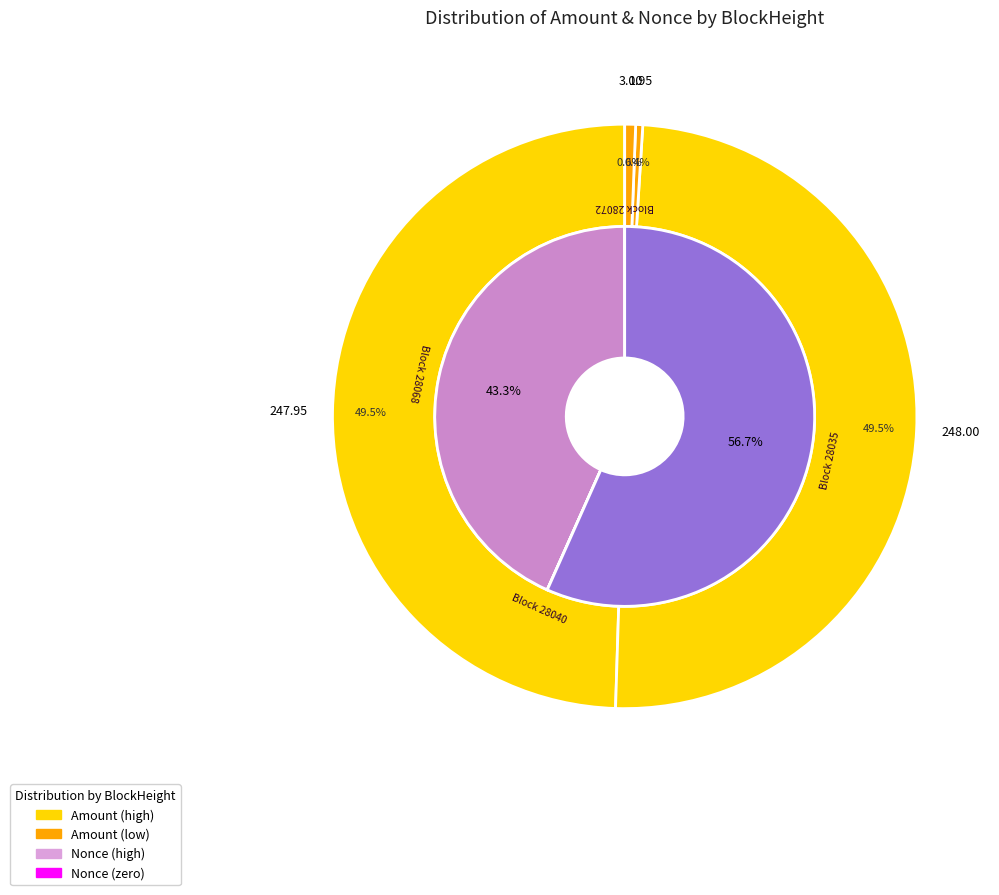

Rank the categories by value from highest to lowest.

28035, 28068, 28072, 28040